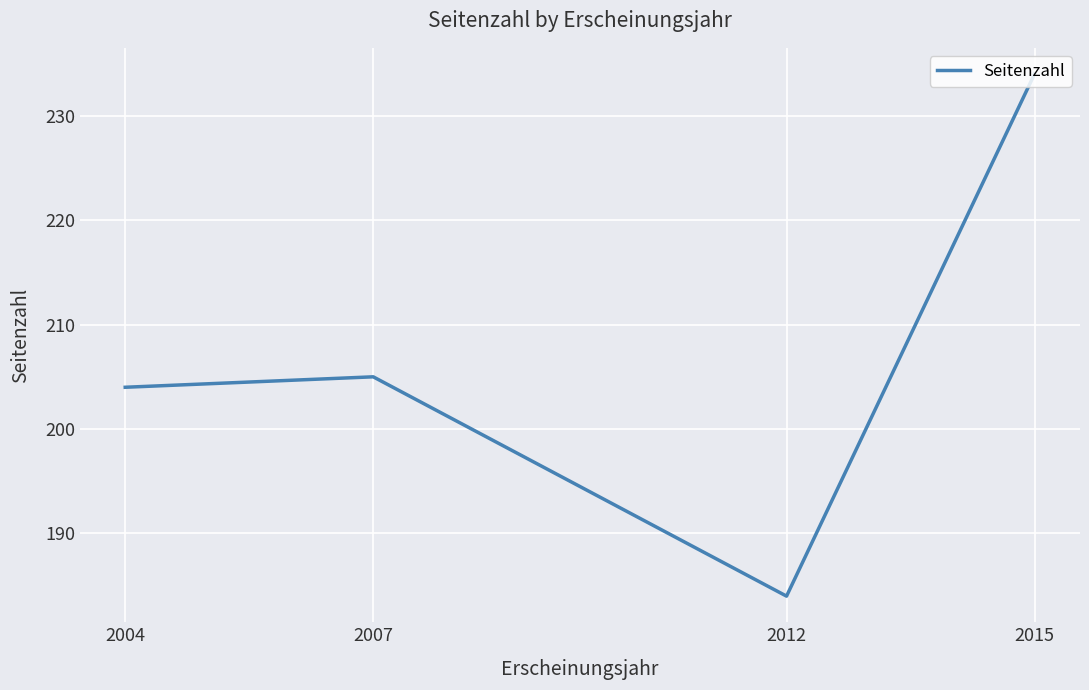

How many categories are shown in the chart?

4